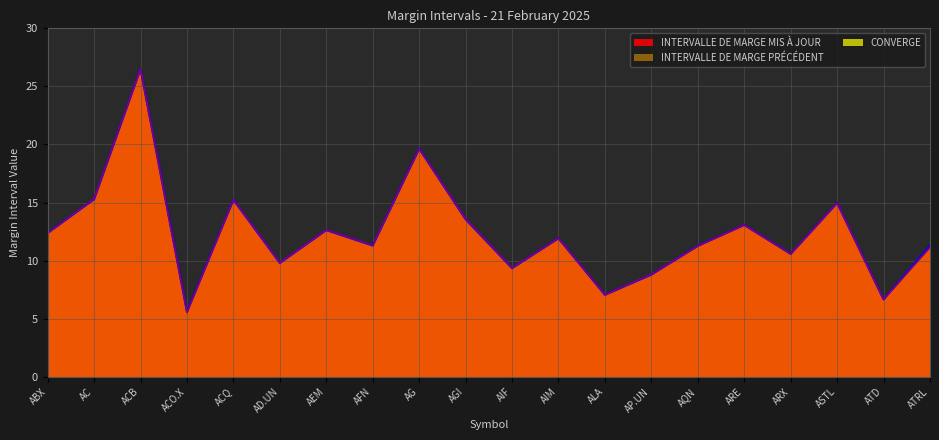

Which category has the highest value across all series?

ACB